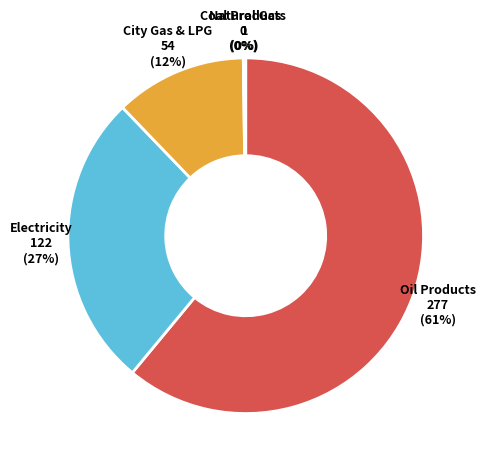

To the nearest percent, what is the difference between the largest and smallest slice percentages?

61%